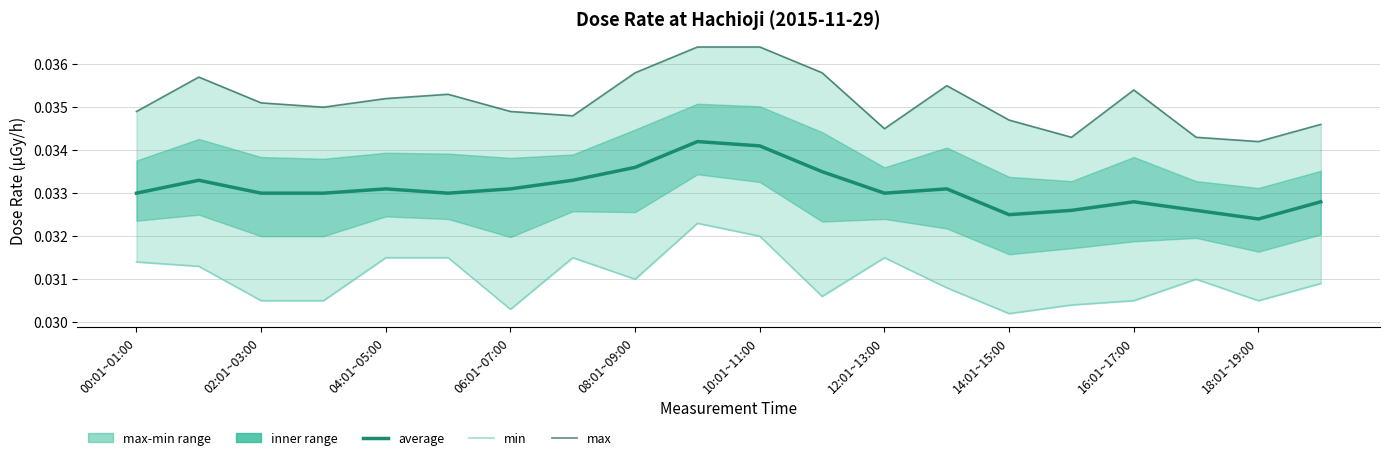

Is it true that average equals 0.0 at 02:01~03:00?

True